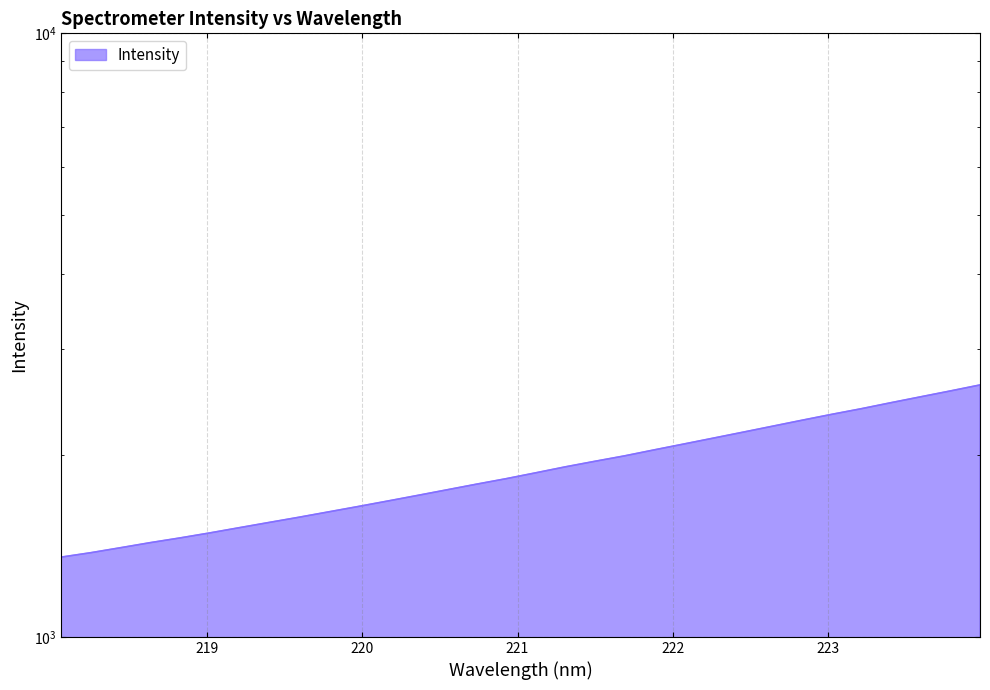

How many values exceed 1870?

16